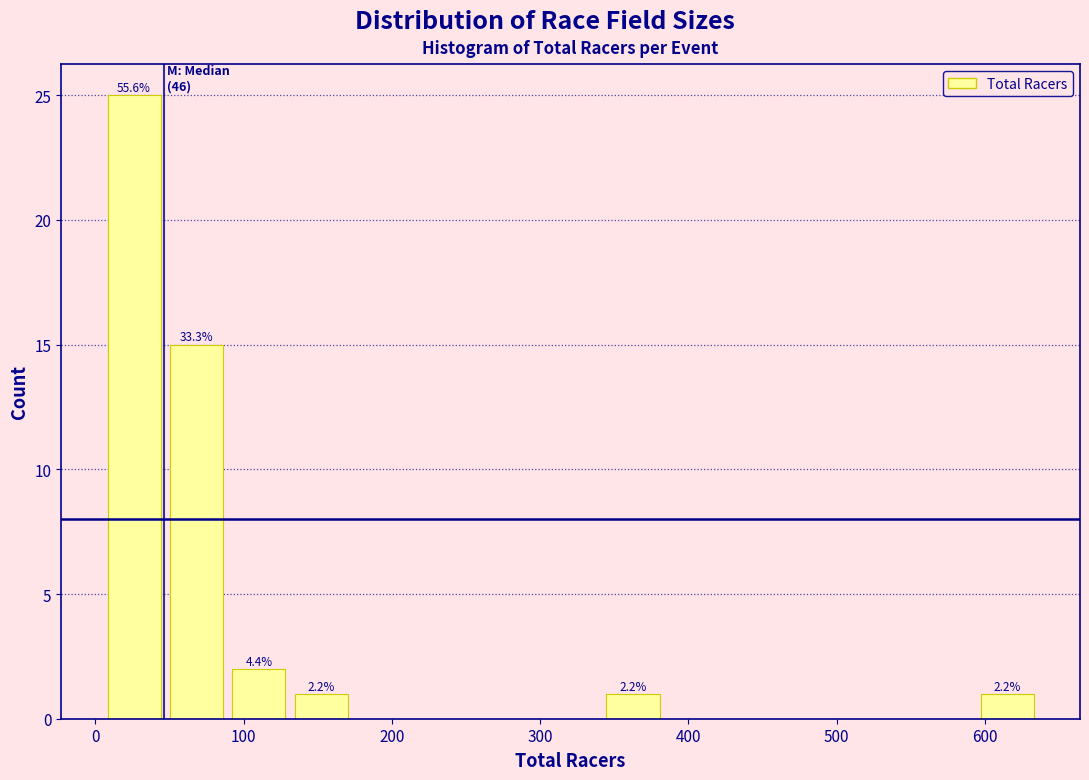

Which range on the x-axis has the tallest bar?

10 to 50